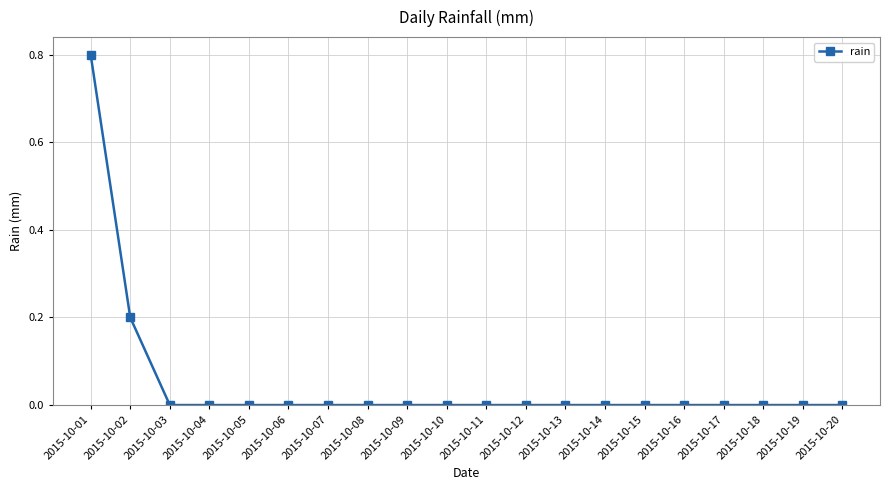

What is the greatest value displayed?

0.8